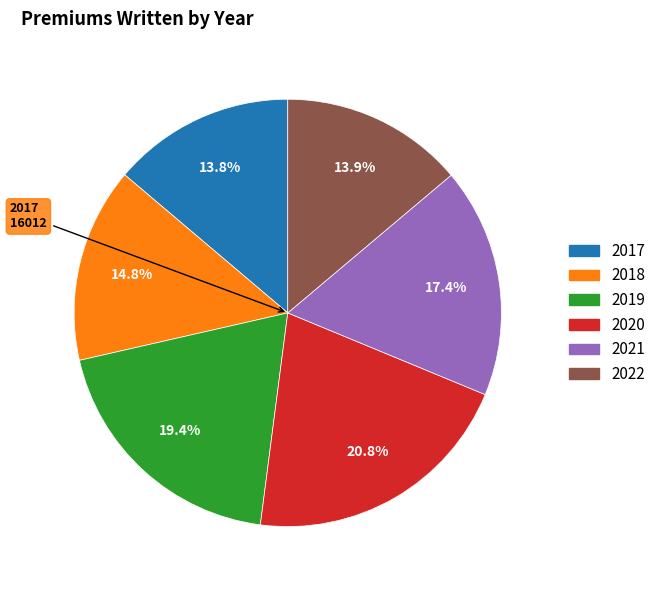

Does 2019 represent more than half of the total?

No